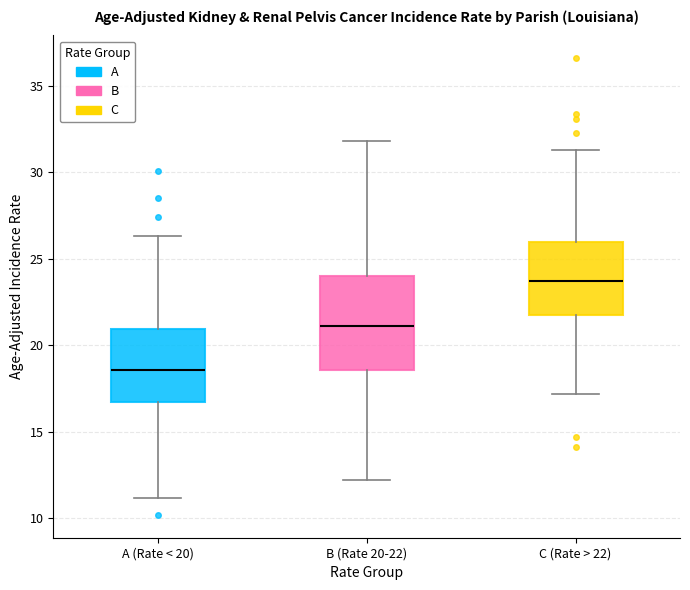

Which box has the lowest median line?

A (Rate < 20)